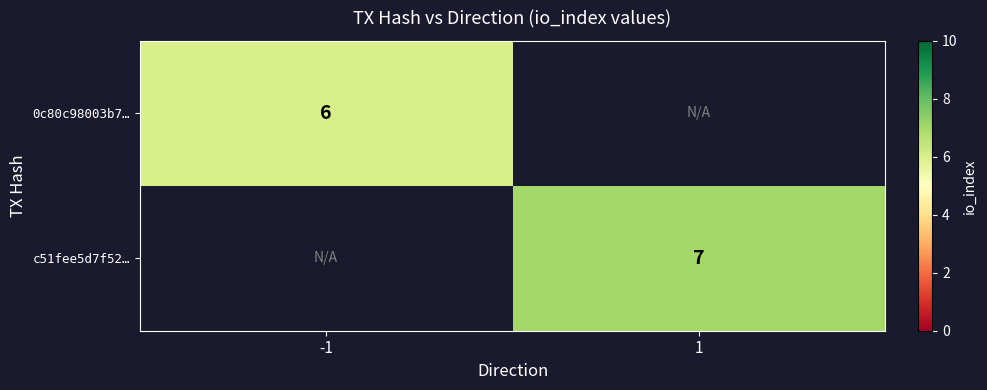

The value of c51fee5d7f52… at 1 is 10.9. True or false?

False